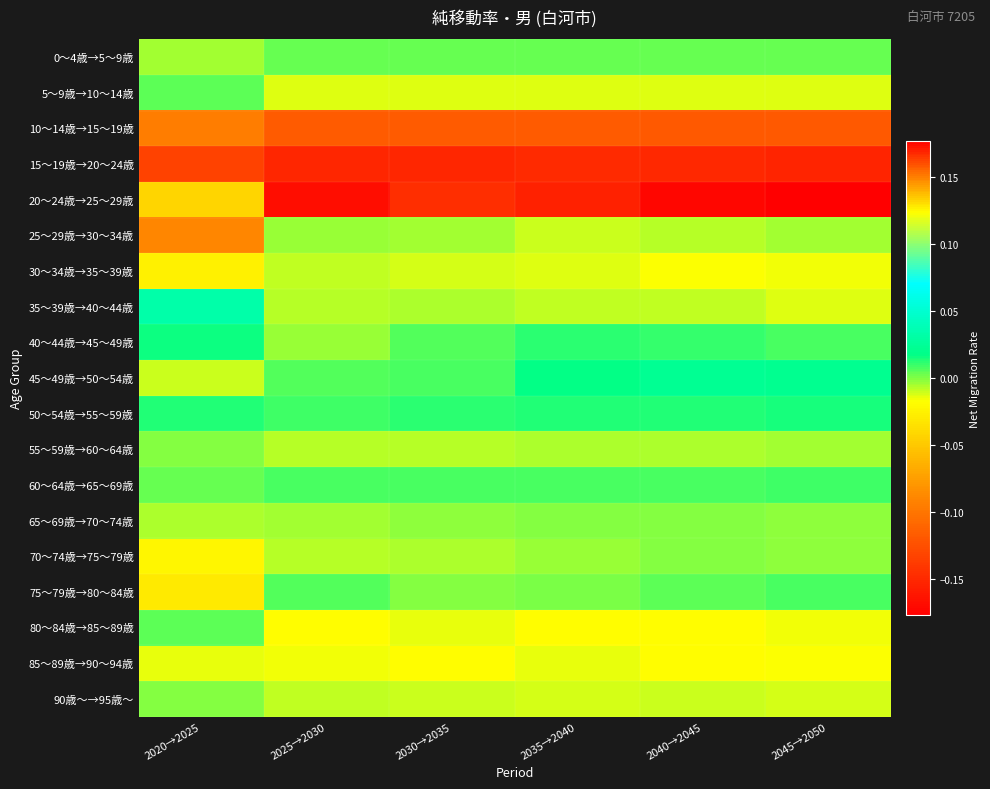

At which category does the chart reach its peak across all series?

2045→2050